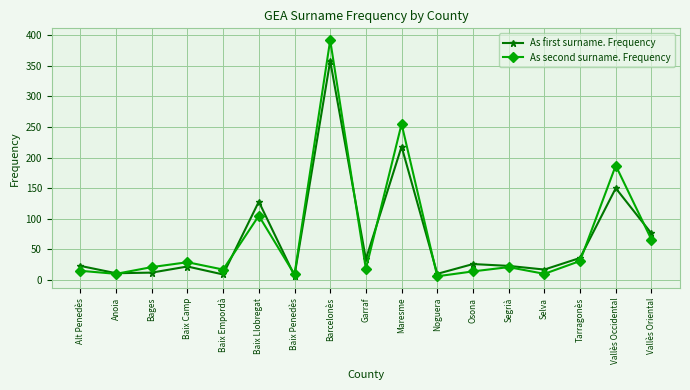

What is the sum of all As second surname. Frequency values?

1206